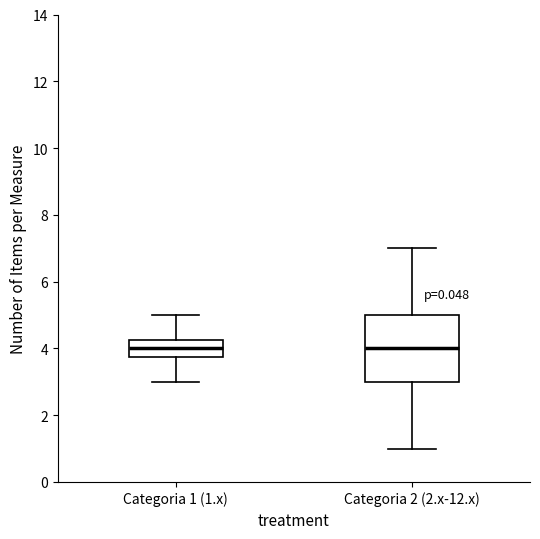

Which box is the tallest, from its lower edge to its upper edge?

Categoria 2 (2.x-12.x)